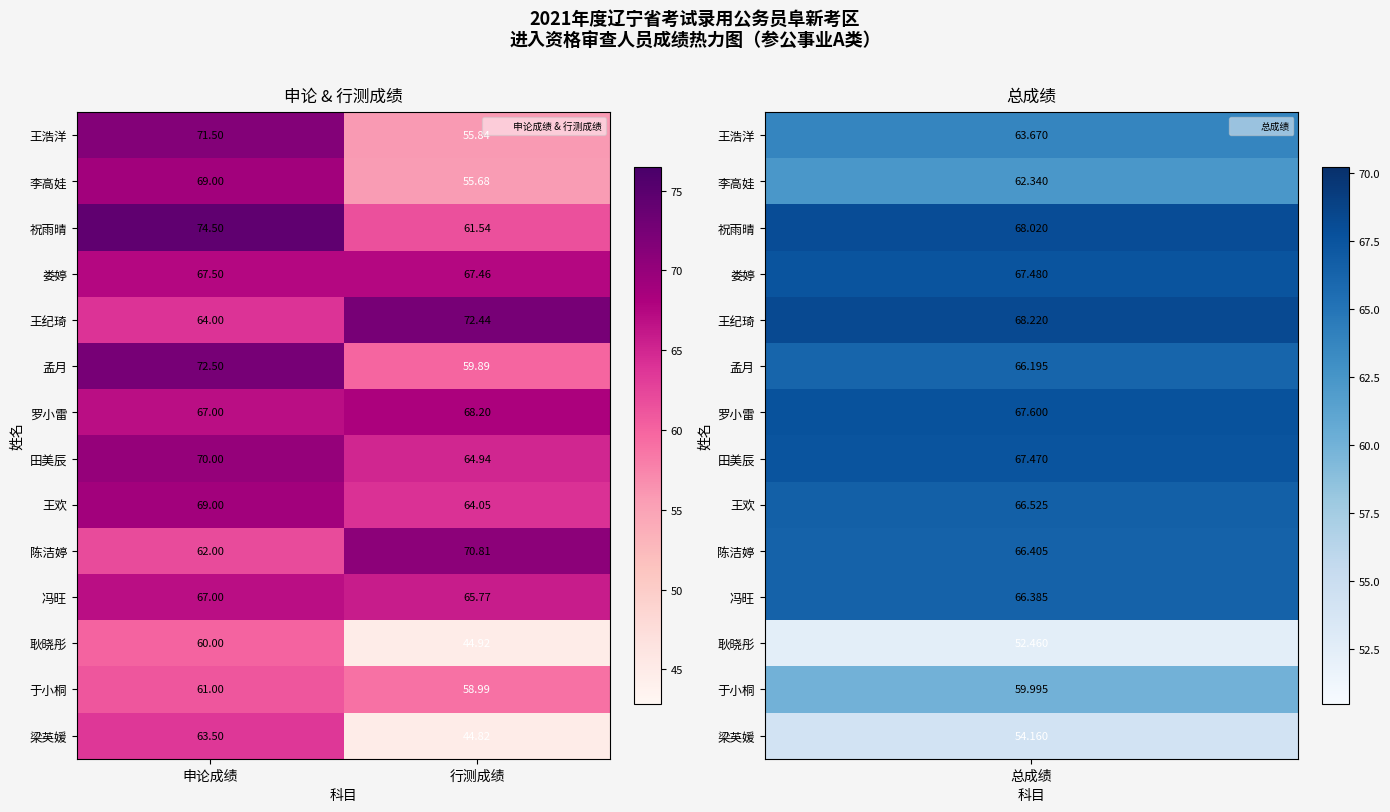

Where does the 王浩洋 series first go above 71?

申论成绩